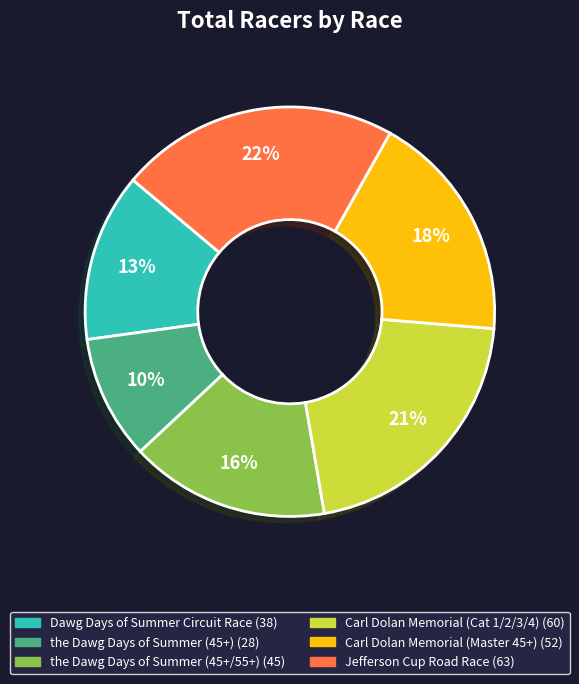

The Carl Dolan Memorial (Master 45+) slice represents 31% of the pie. True or false?

False